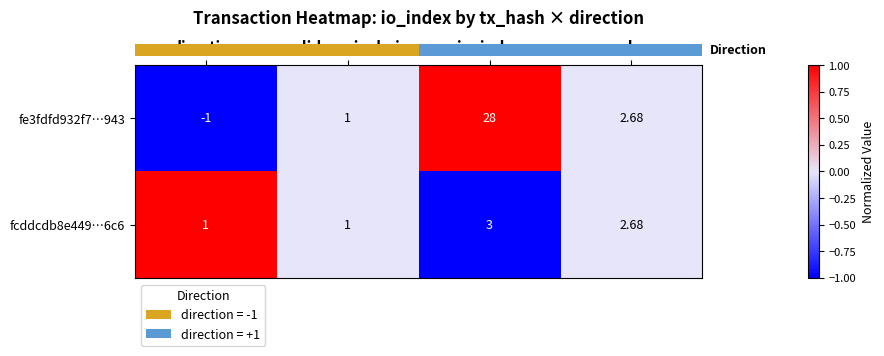

Which label corresponds to the smallest value in the chart?

direction